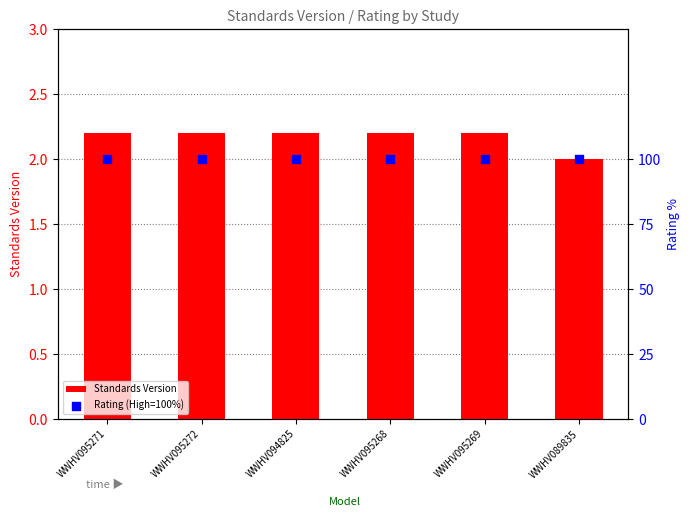

Which series reaches the maximum Y coordinate?

Rating (High=100%)